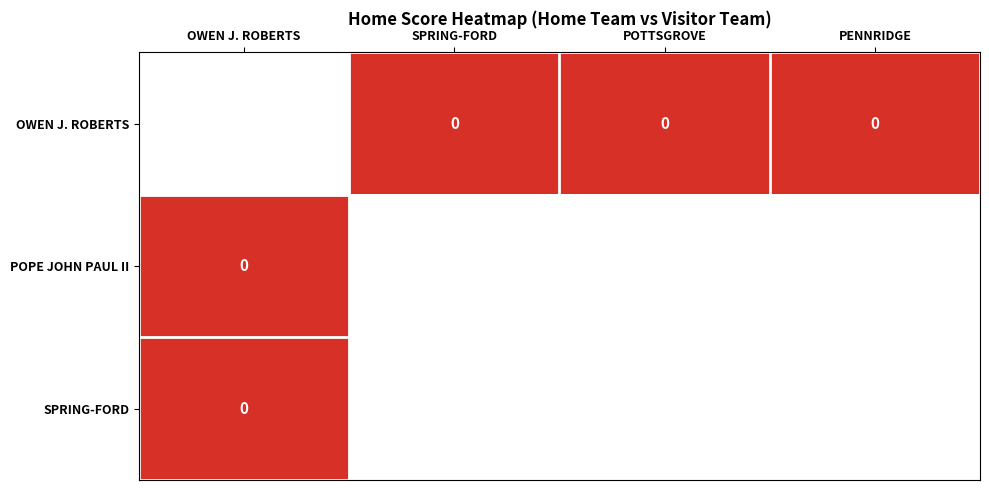

Count the number of data series in this chart.

3